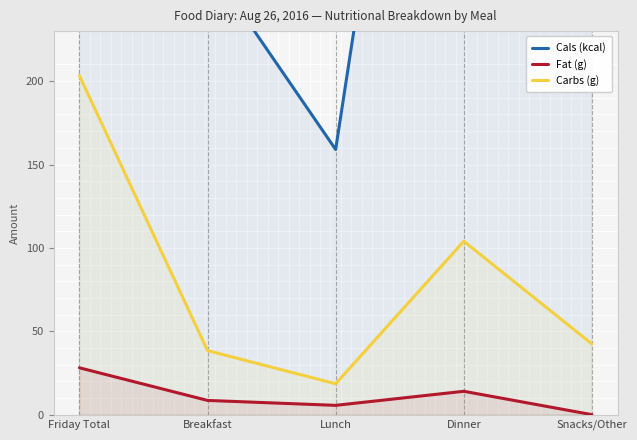

At which category does the chart reach its peak across all series?

Friday Total